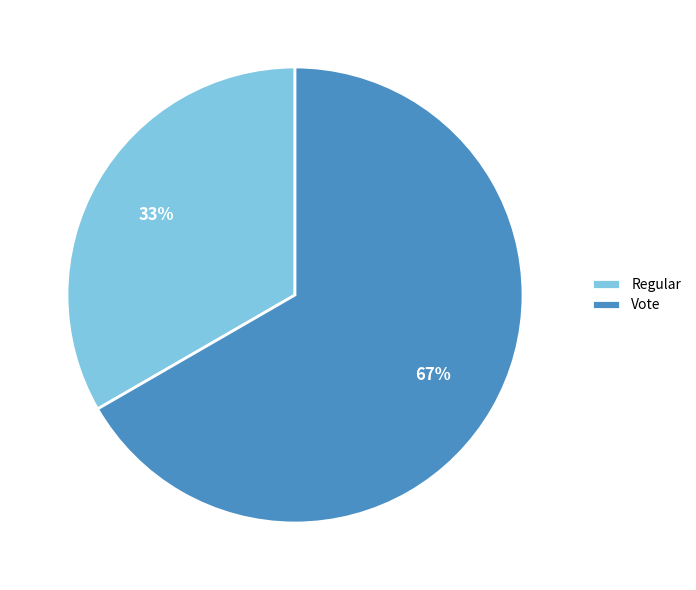

What is the largest slice in the pie chart?

Vote